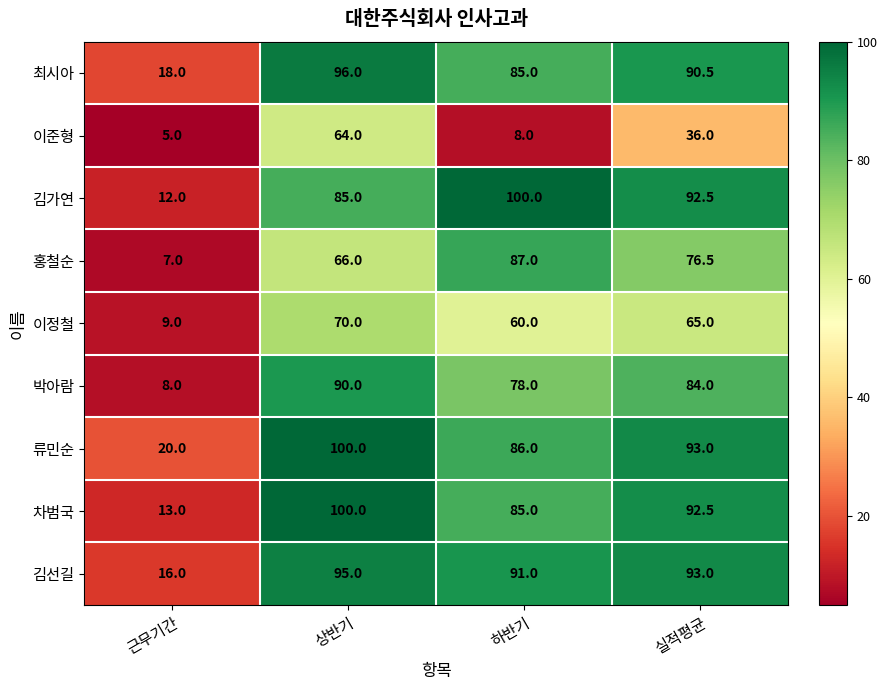

What value does the 박아람 series have at 근무기간?

8.0